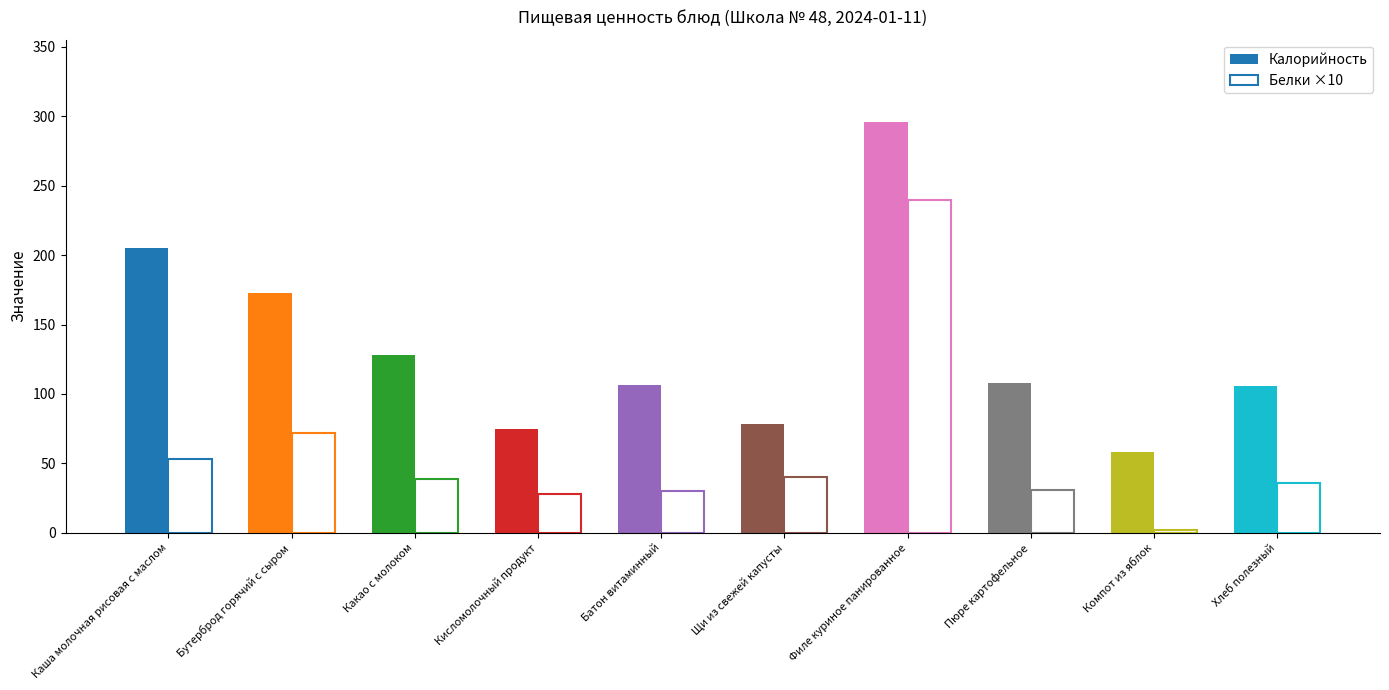

At which category is the sum across all series the highest?

Филе куриное панированное